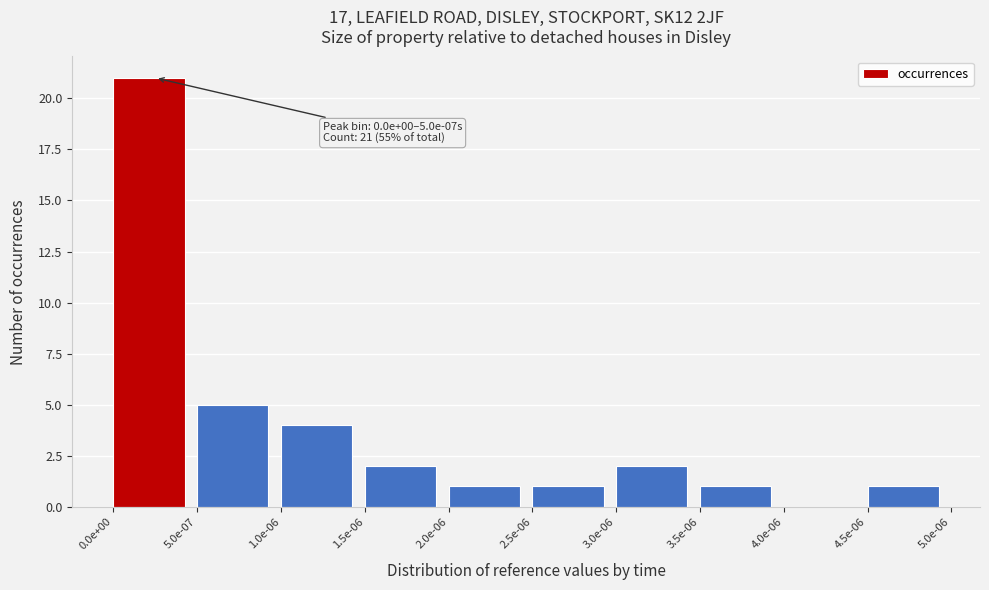

Reading left to right, what are all the values shown in this chart?

0.0e+00=21	5.0e-07=5	1.0e-06=4	1.5e-06=2	2.0e-06=1	2.5e-06=1	3.0e-06=2	3.5e-06=1	4.0e-06=0	4.5e-06=1